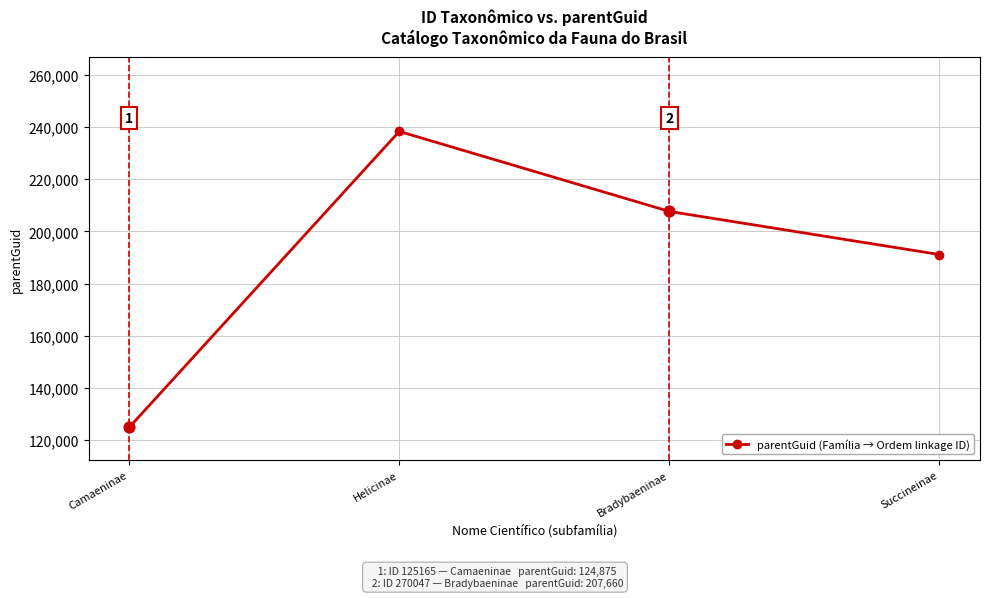

Approximately how many times larger is the value at Camaeninae compared to Helicinae?

0.5